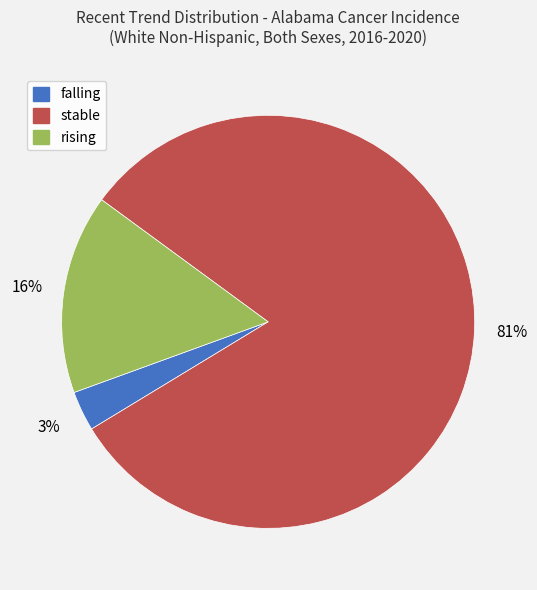

Count the number of slices in the pie.

3